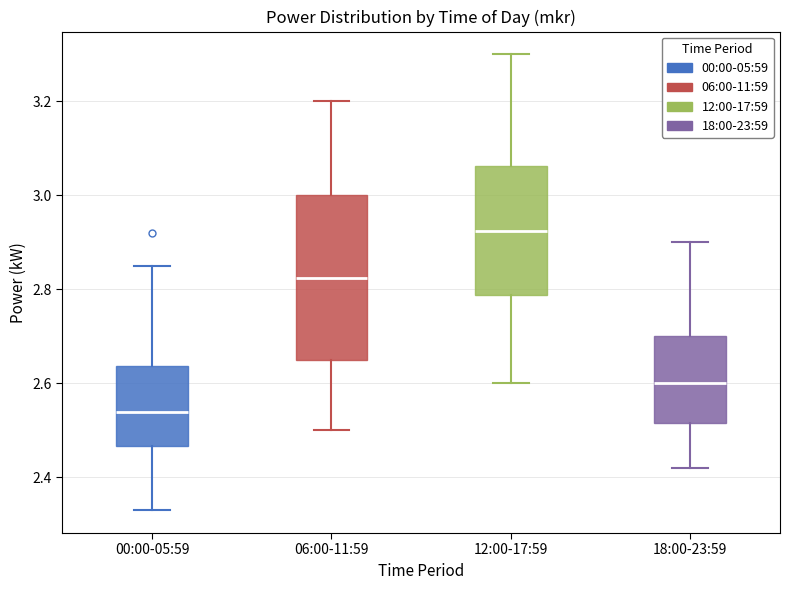

Comparing the boxes themselves (not the whiskers), which one is the tallest?

06:00-11:59